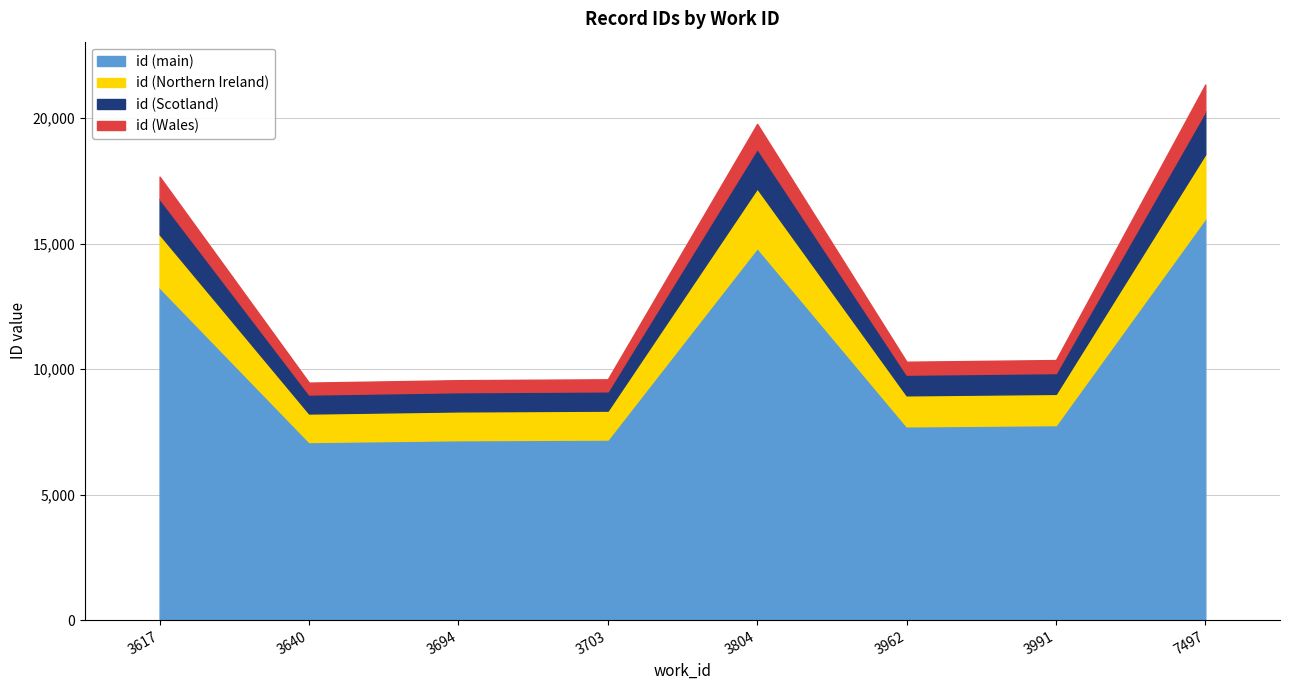

Reading left to right, list all the values displayed in this chart.

3617=17668	3640=9463	3694=9560	3703=9595	3804=19771	3962=10295	3991=10362	7497=21338